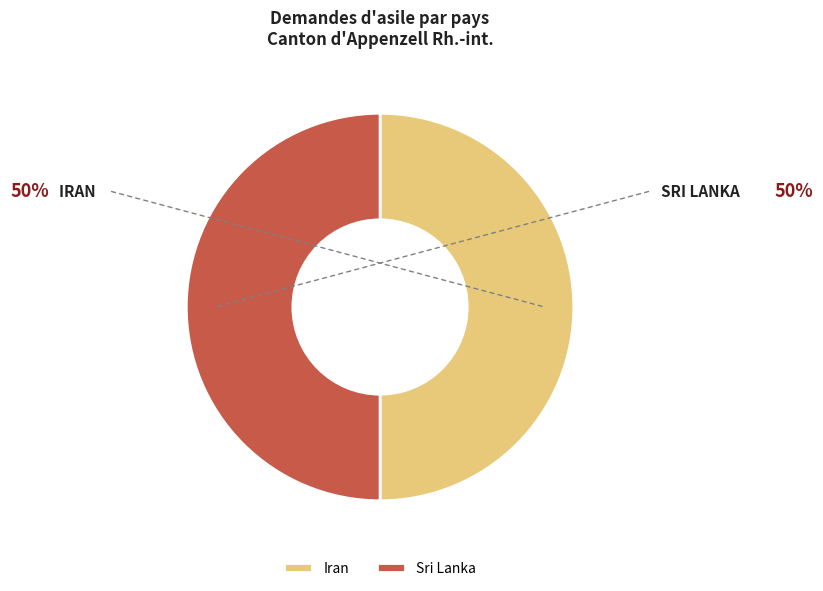

Is it true that Sri Lanka is 43% of the pie?

False